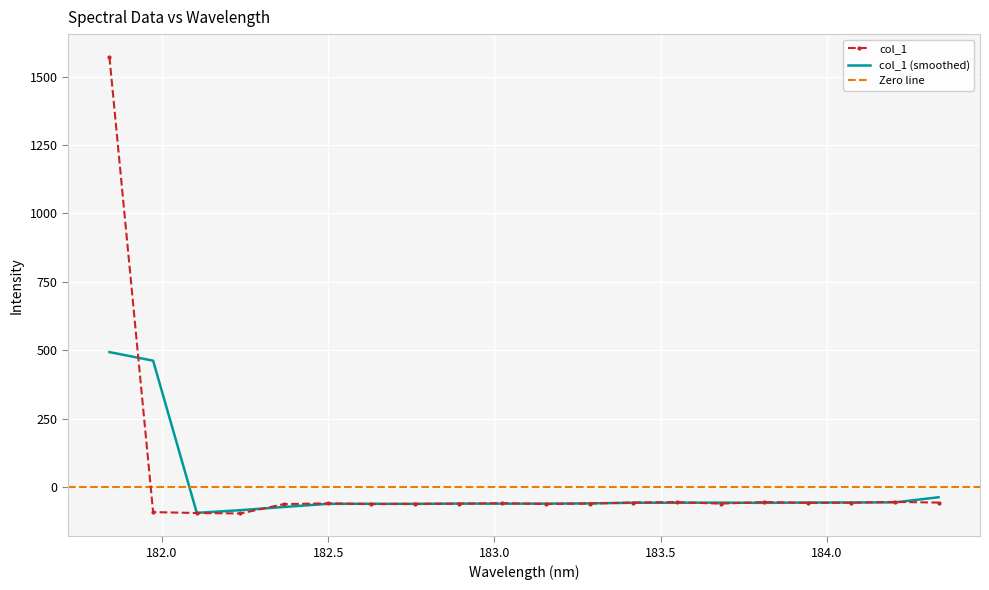

What is the difference between the maximum and minimum values?

1667.3